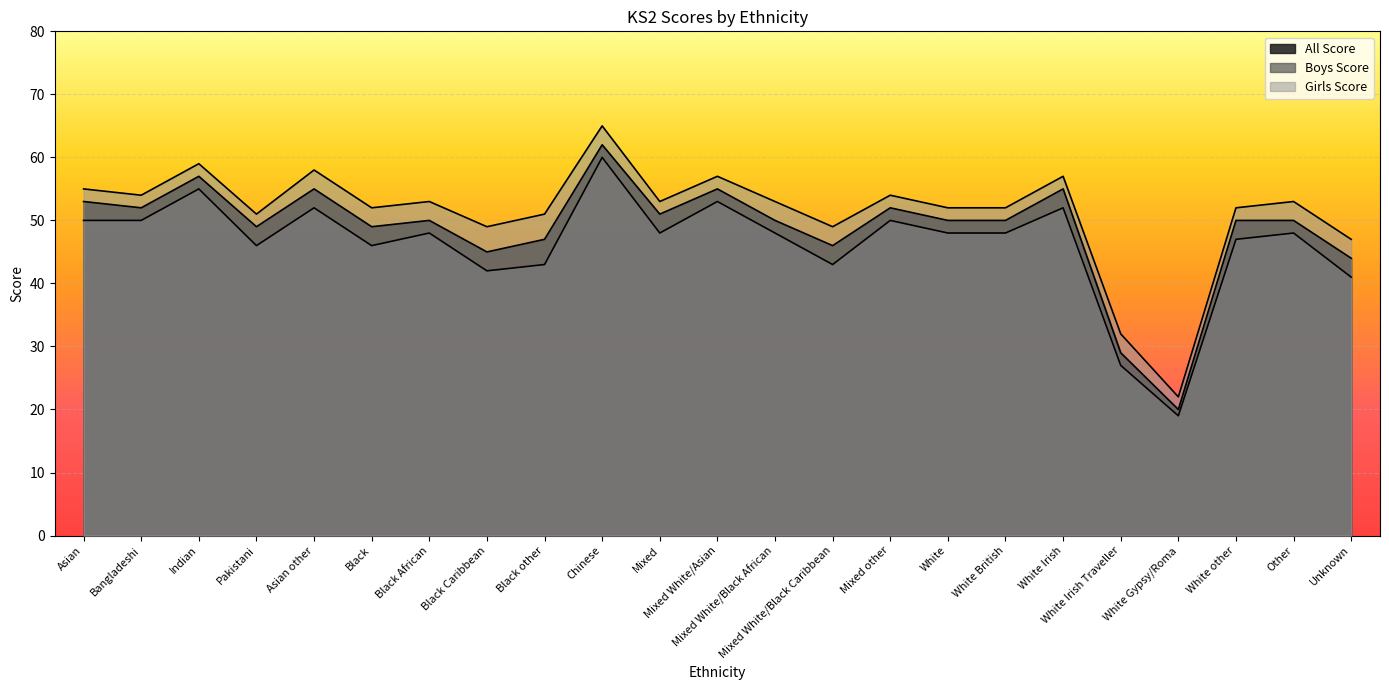

True or false: Girls Score and All Score intersect in this chart.

False